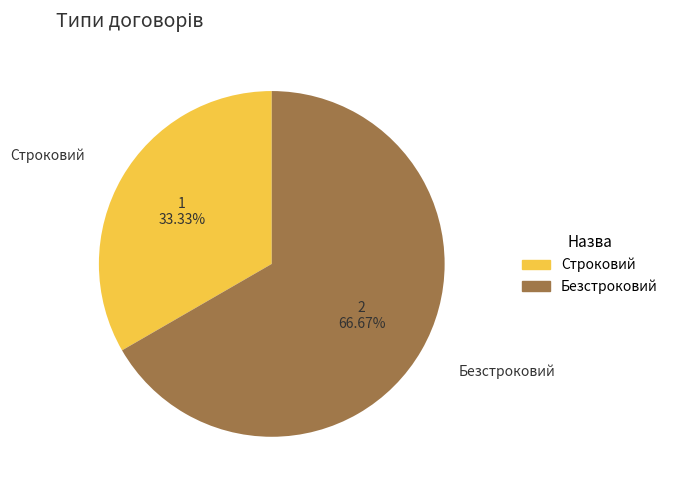

What percentage do Строковий and Безстроковий together represent?

100.0%